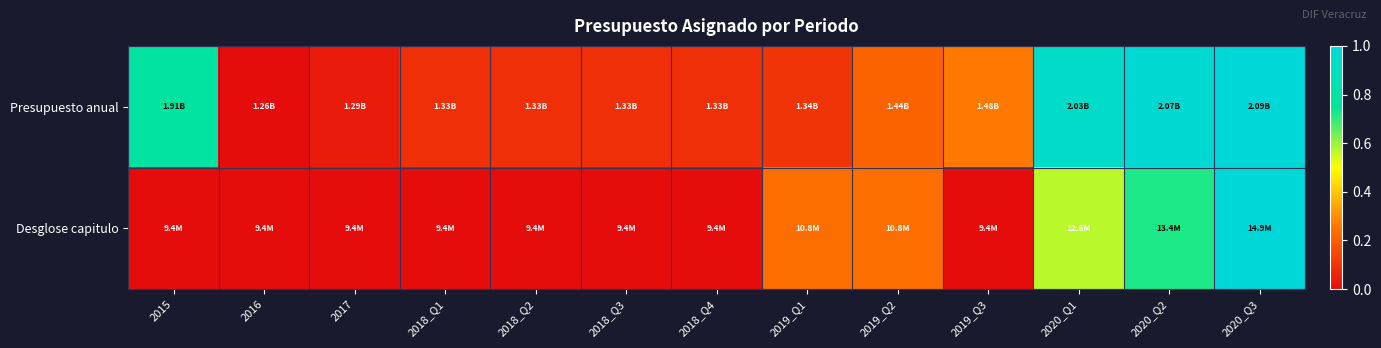

Reading left to right, list all the values displayed in this chart.

Presupuesto anual: 2015=0.8	2016=0.0	2017=0.0	2018_Q1=0.1	2018_Q2=0.1	2018_Q3=0.1	2018_Q4=0.1	2019_Q1=0.1	2019_Q2=0.2	2019_Q3=0.3	2020_Q1=0.9	2020_Q2=1.0	2020_Q3=1.0
Desglose capitulo: 2015=0.0	2016=0.0	2017=0.0	2018_Q1=0.0	2018_Q2=0.0	2018_Q3=0.0	2018_Q4=0.0	2019_Q1=0.2	2019_Q2=0.2	2019_Q3=0.0	2020_Q1=0.6	2020_Q2=0.7	2020_Q3=1.0